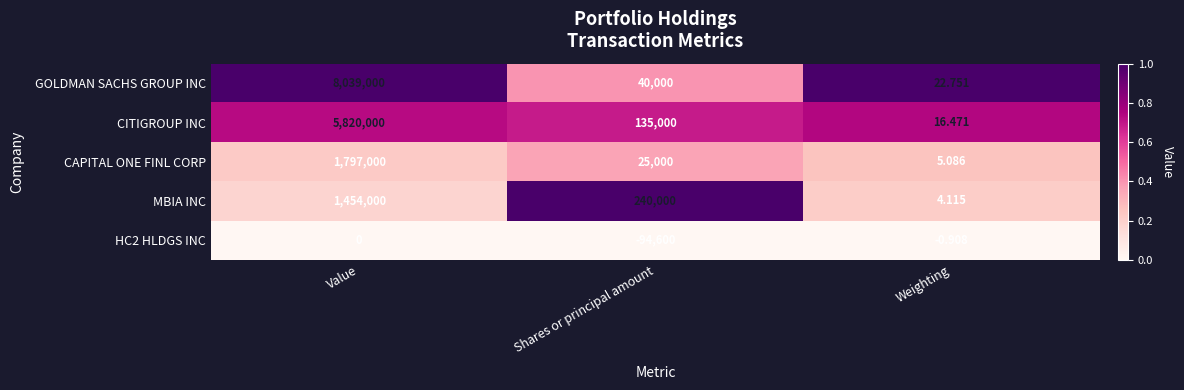

What is the total value across all series at Value?

17110000.0